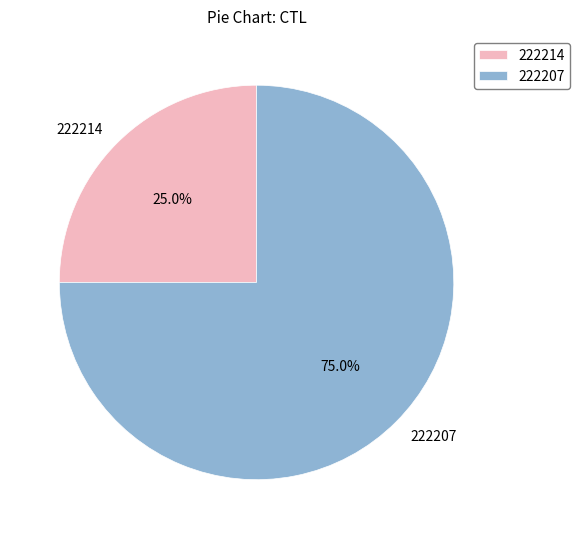

What is the smallest slice in the pie chart?

222214